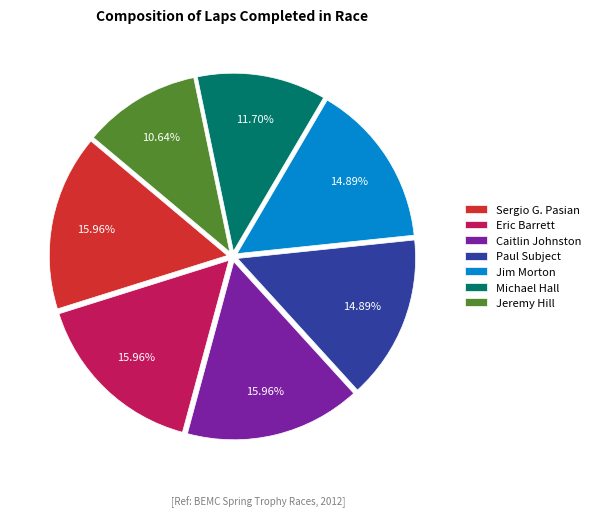

Is the sum of Sergio G. Pasian and Eric Barrett greater than half?

No